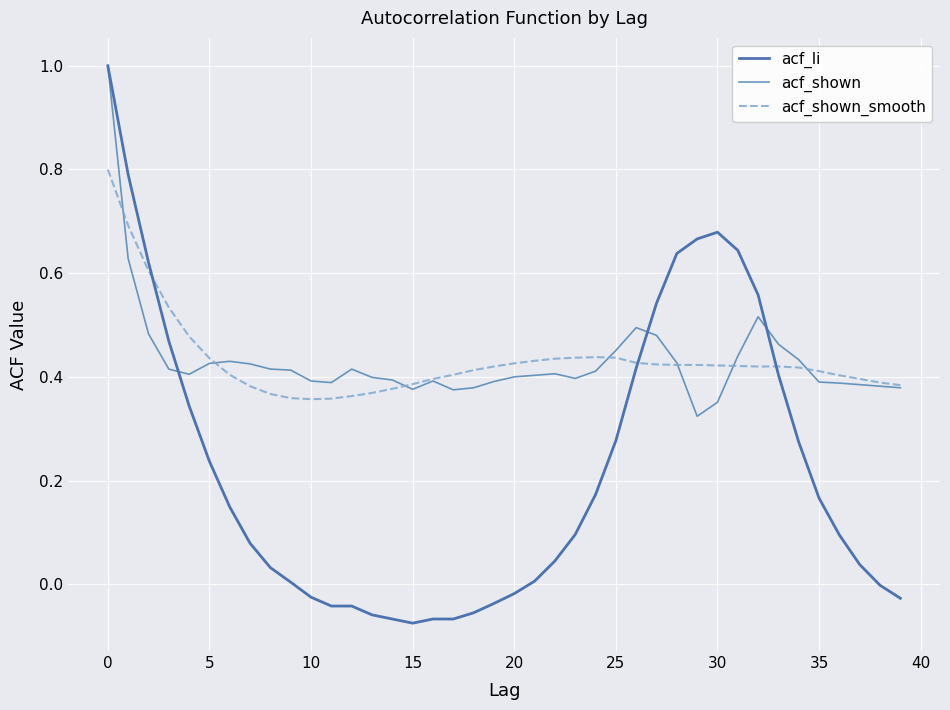

Is this an area chart (filled region under the line)?

No